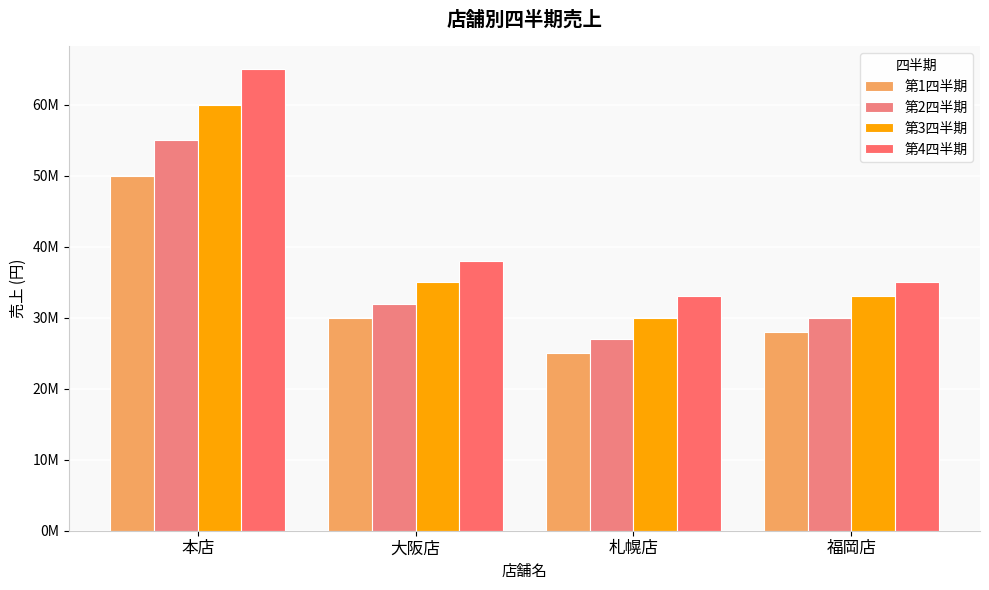

The 第4四半期 series shows 24327890 at 本店. True or false?

False